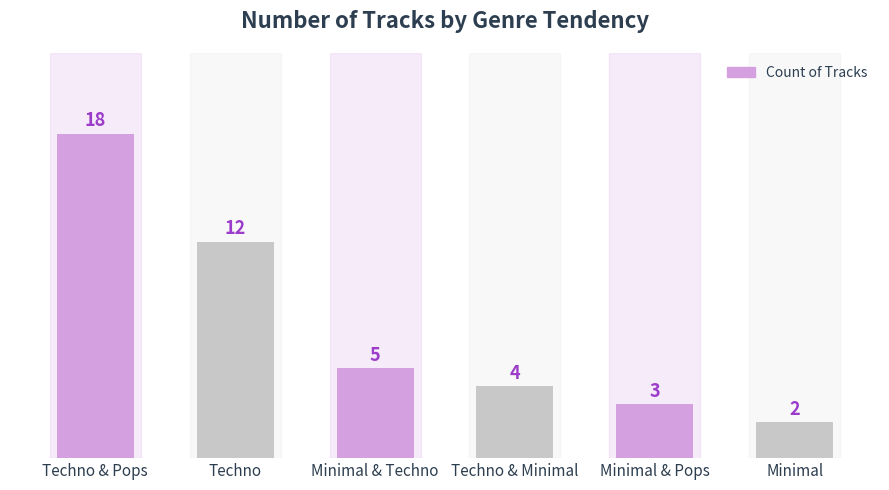

What is the greatest value displayed?

18